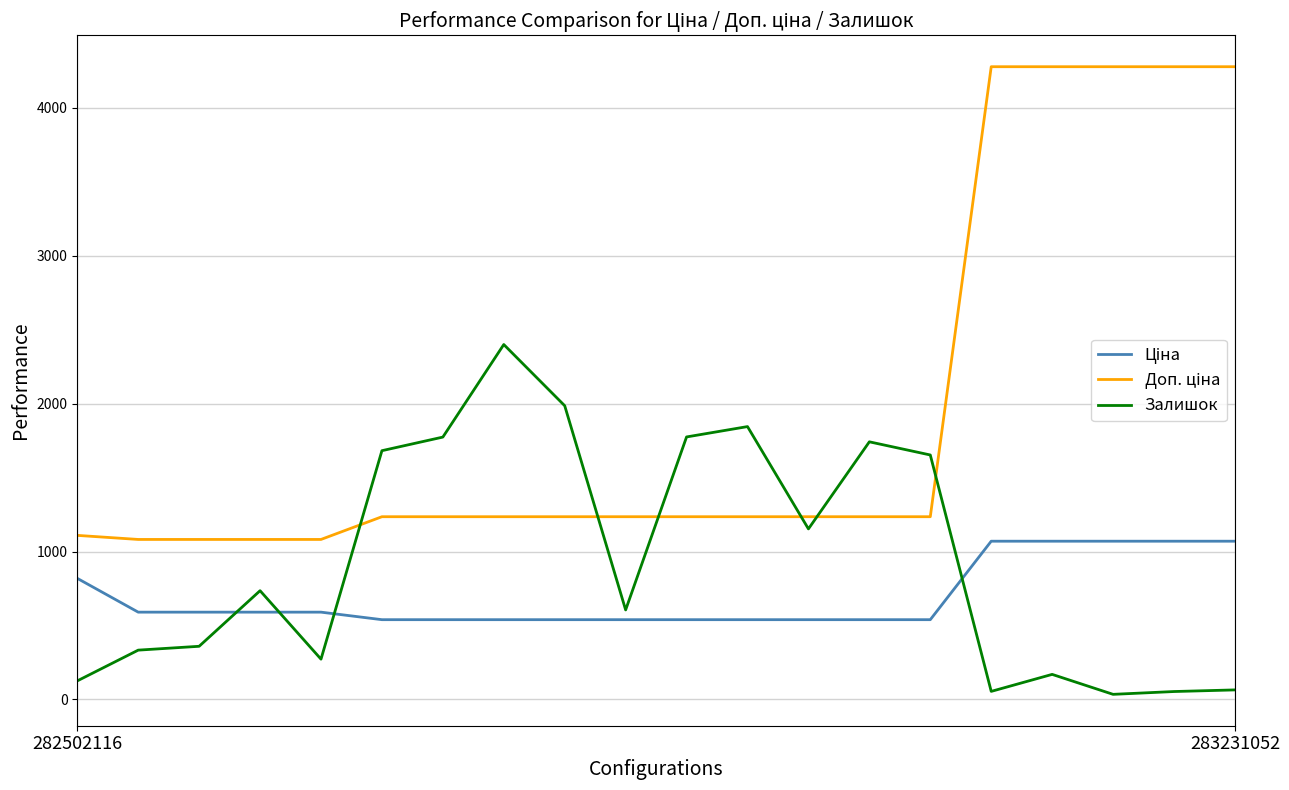

What is the sum of all Залишок values?

18813.0